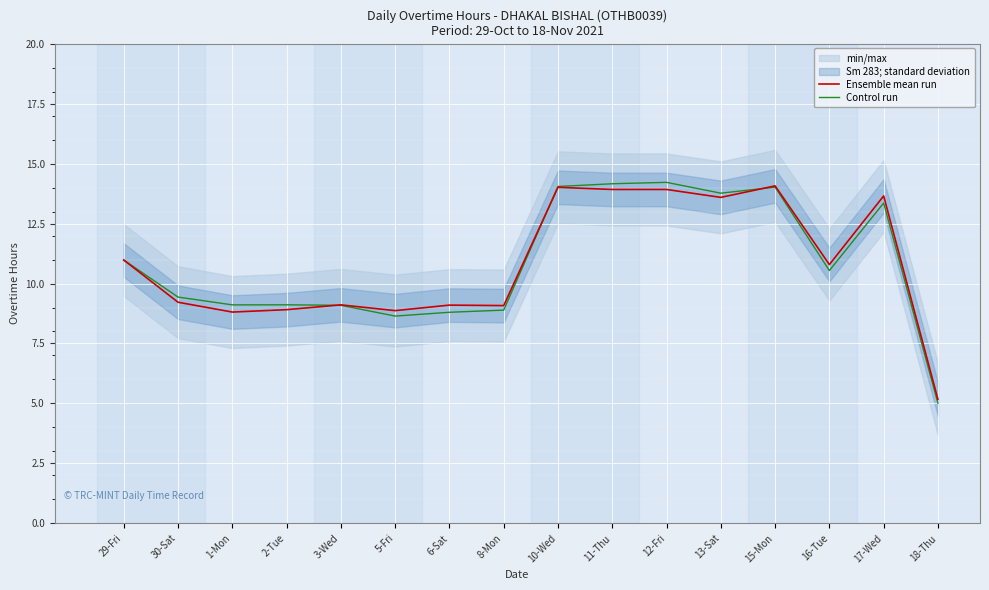

Which has a higher value, 12-Fri or 6-Sat?

12-Fri